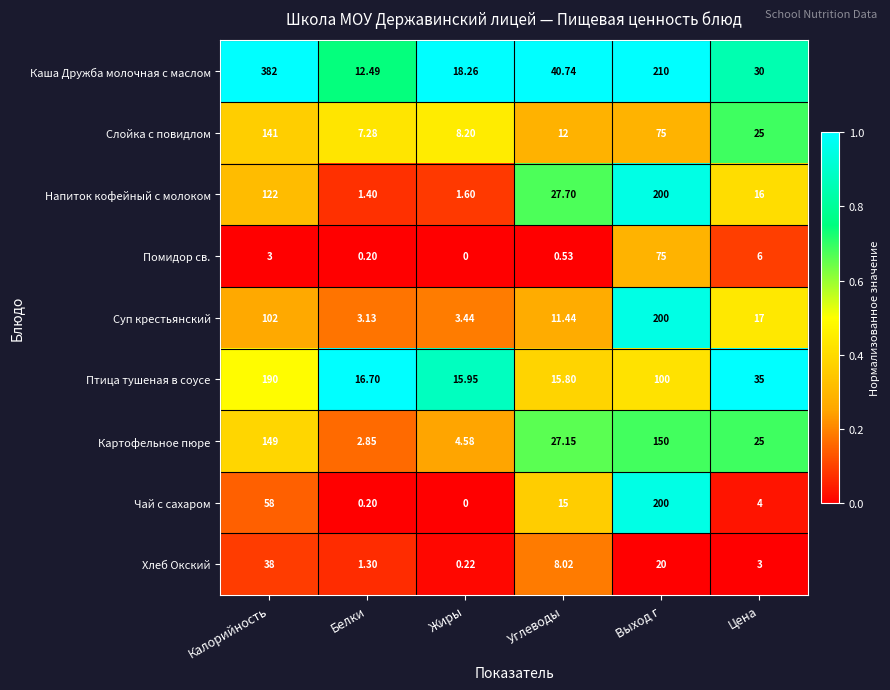

Which series has the largest total across all categories?

Каша Дружба молочная с маслом